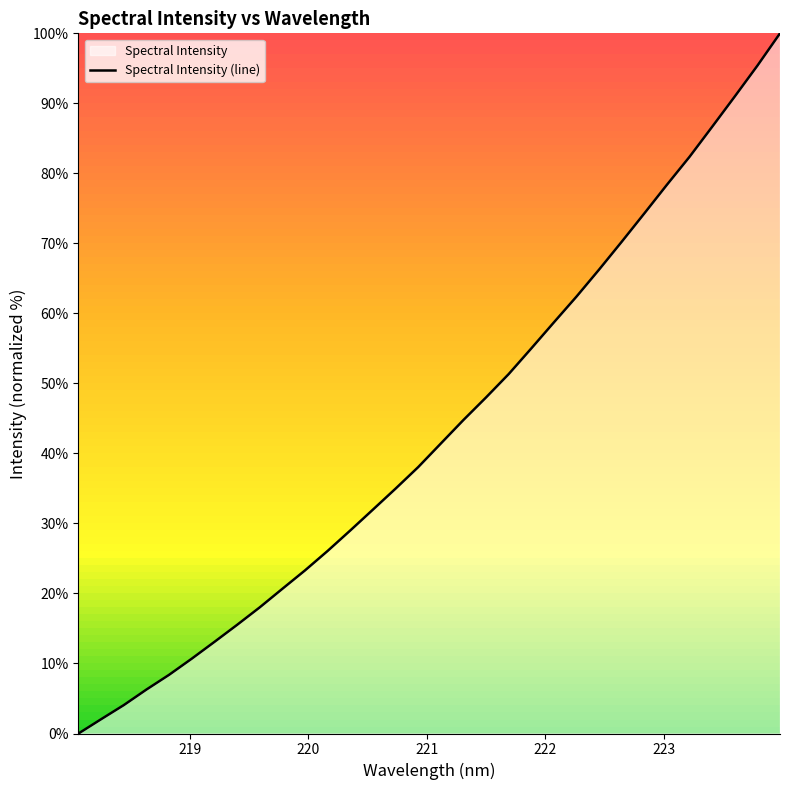

What is the maximum value shown in the chart?

100.0